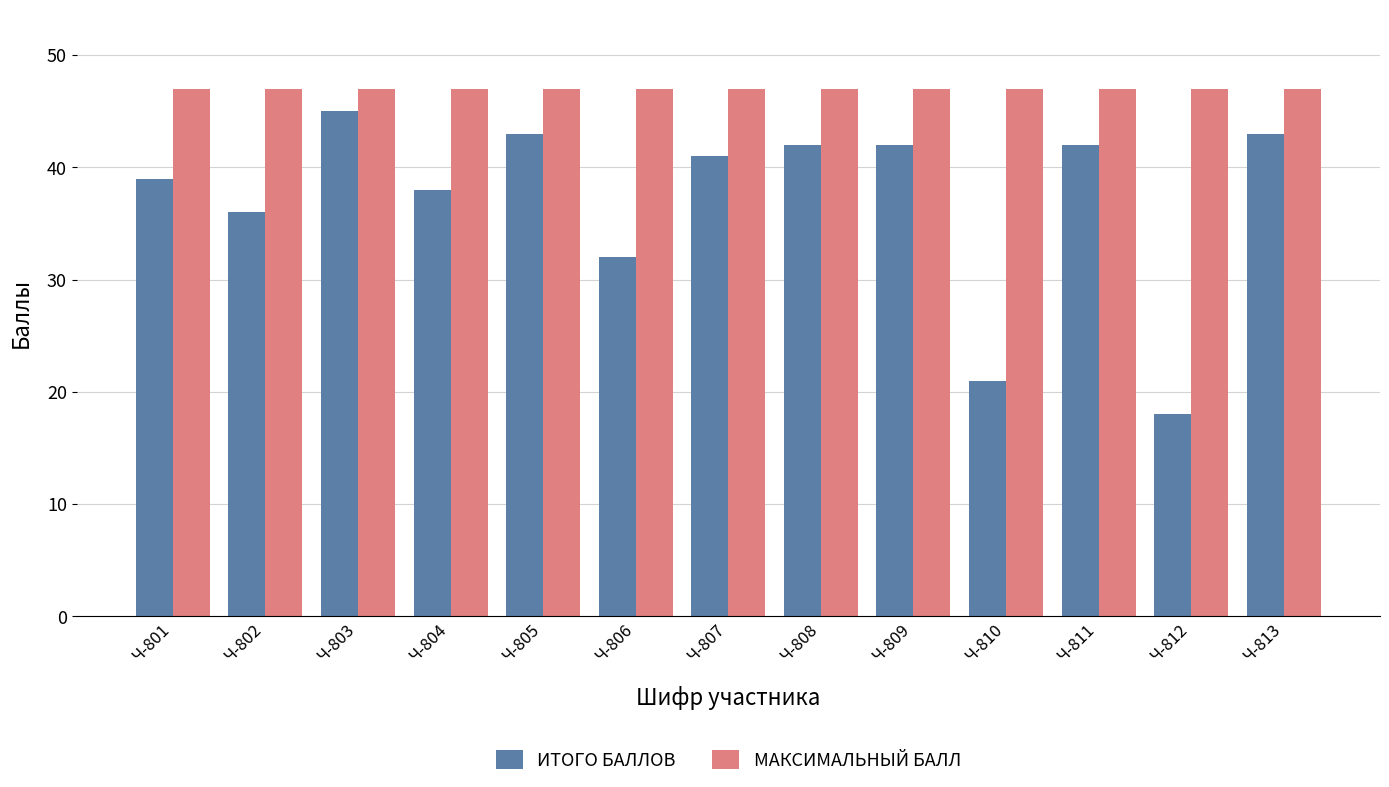

List the series in order of their peak value, lowest first.

ИТОГО БАЛЛОВ, МАКСИМАЛЬНЫЙ БАЛЛ